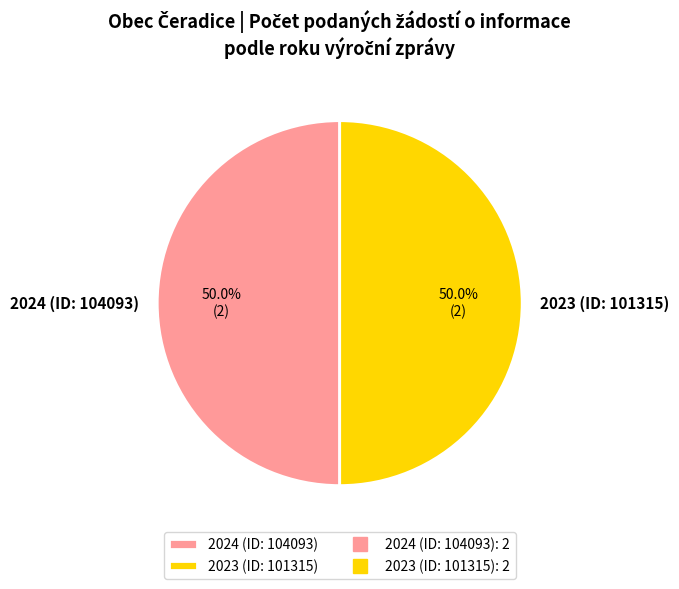

How many slices are in this pie chart?

2